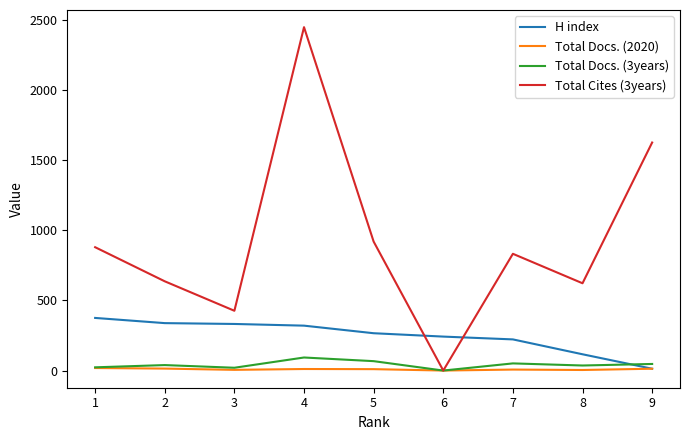

At which category is the sum across all series the highest?

4